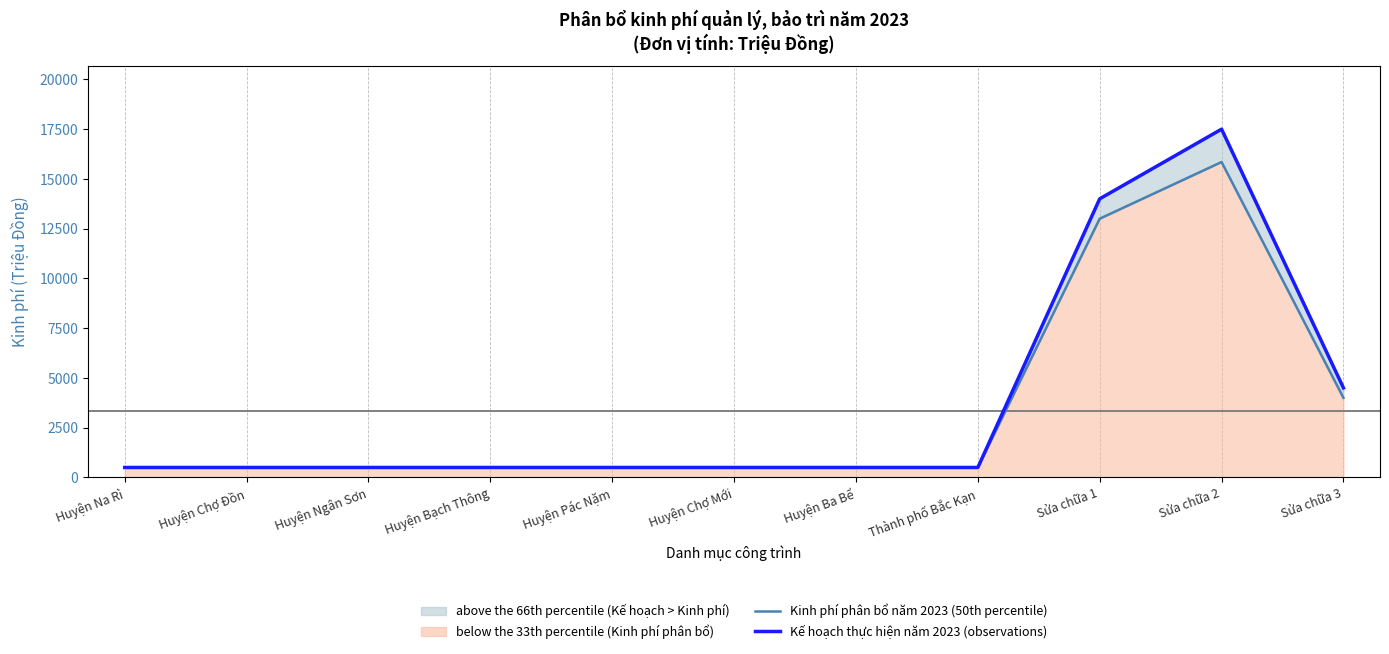

What is the difference between the maximum and minimum values in the Kinh phí phân bổ năm 2023 (50th percentile) series?

15349